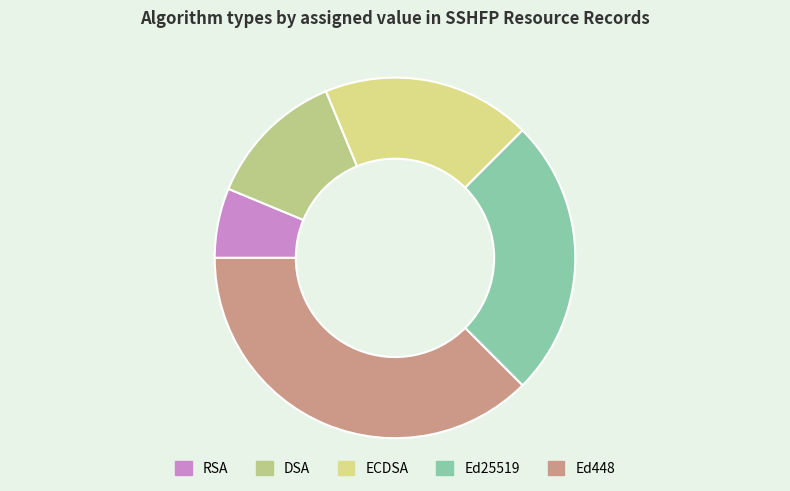

To the nearest percent, what percentage of the pie is ECDSA?

19%